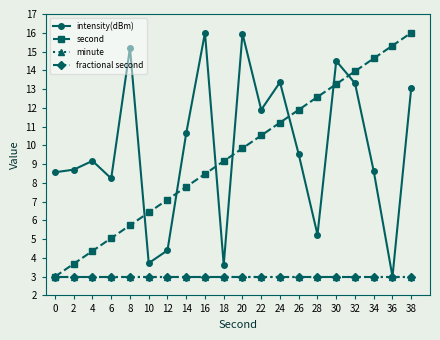

Which series has the largest total across all categories?

intensity(dBm)